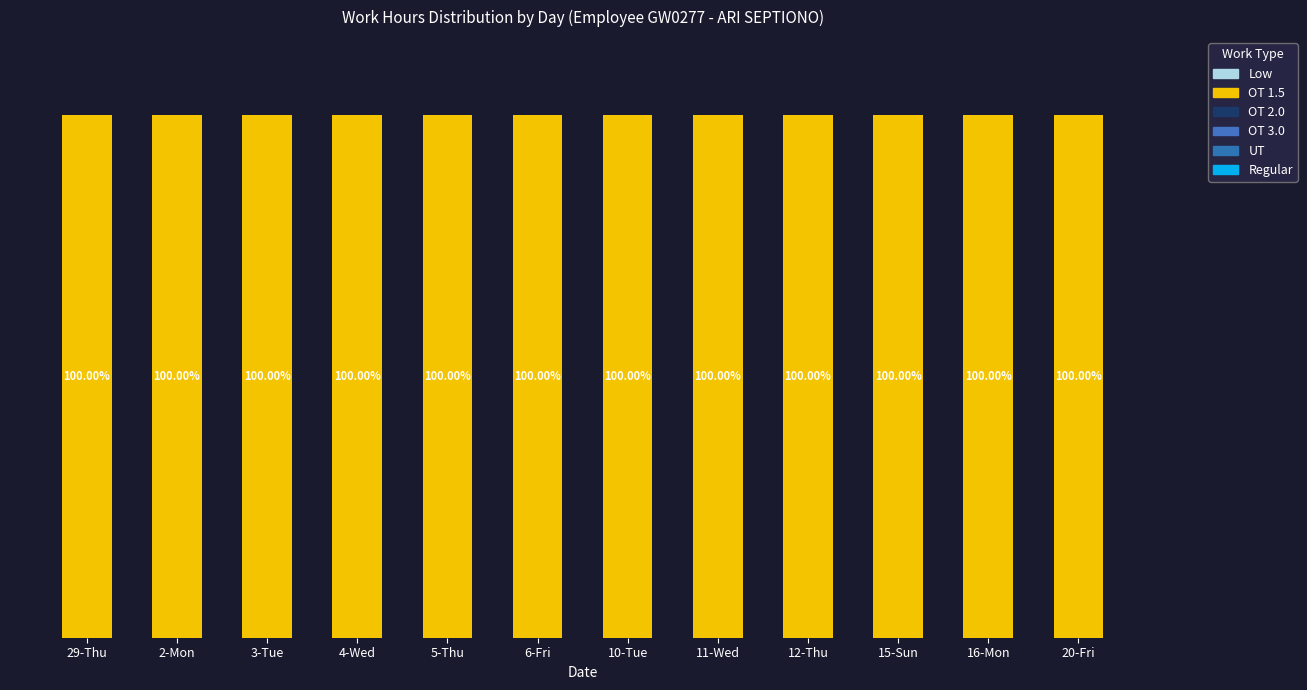

Reading right to left, list all the values displayed in this chart.

Low: 20-Fri=0	16-Mon=0	15-Sun=0	12-Thu=0	11-Wed=0	10-Tue=0	6-Fri=0	5-Thu=0	4-Wed=0	3-Tue=0	2-Mon=0	29-Thu=0
OT 1.5: 20-Fri=100	16-Mon=100	15-Sun=100	12-Thu=100	11-Wed=100	10-Tue=100	6-Fri=100	5-Thu=100	4-Wed=100	3-Tue=100	2-Mon=100	29-Thu=100
OT 2.0: 20-Fri=0	16-Mon=0	15-Sun=0	12-Thu=0	11-Wed=0	10-Tue=0	6-Fri=0	5-Thu=0	4-Wed=0	3-Tue=0	2-Mon=0	29-Thu=0
OT 3.0: 20-Fri=0	16-Mon=0	15-Sun=0	12-Thu=0	11-Wed=0	10-Tue=0	6-Fri=0	5-Thu=0	4-Wed=0	3-Tue=0	2-Mon=0	29-Thu=0
UT: 20-Fri=0	16-Mon=0	15-Sun=0	12-Thu=0	11-Wed=0	10-Tue=0	6-Fri=0	5-Thu=0	4-Wed=0	3-Tue=0	2-Mon=0	29-Thu=0
Regular: 20-Fri=0	16-Mon=0	15-Sun=0	12-Thu=0	11-Wed=0	10-Tue=0	6-Fri=0	5-Thu=0	4-Wed=0	3-Tue=0	2-Mon=0	29-Thu=0